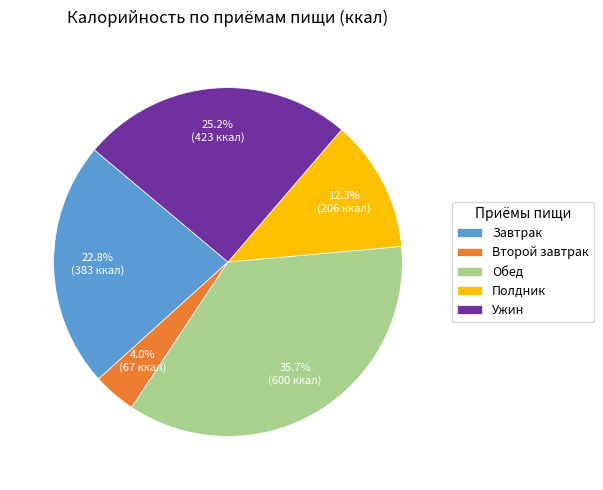

Is there a majority slice in this chart?

No